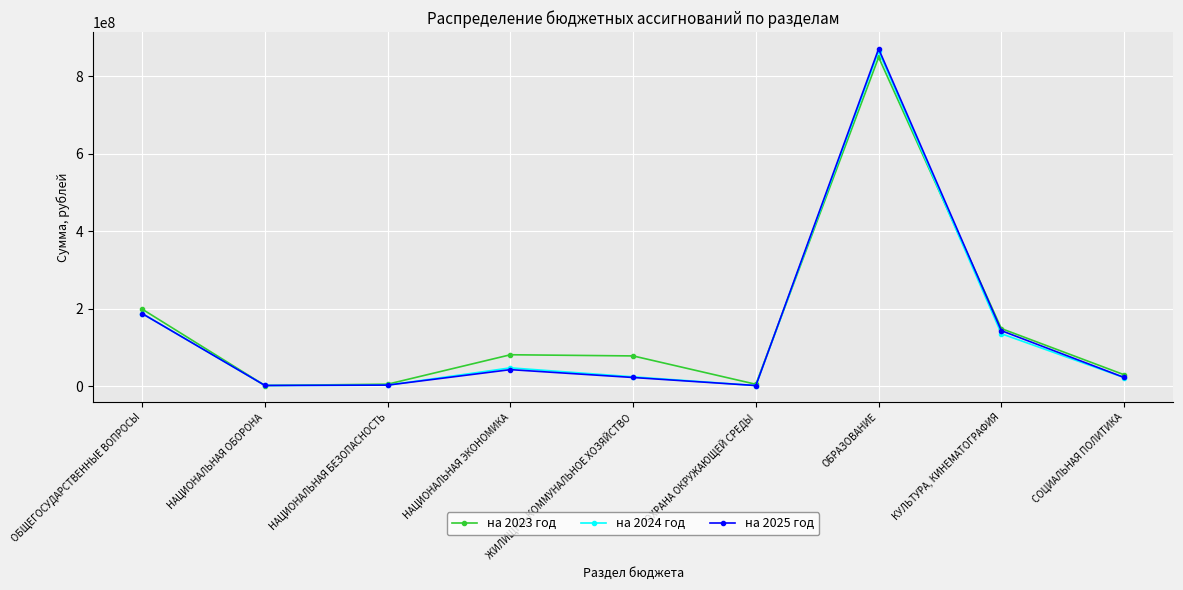

Read the на 2024 год value at КУЛЬТУРА, КИНЕМАТОГРАФИЯ.

135269634.2